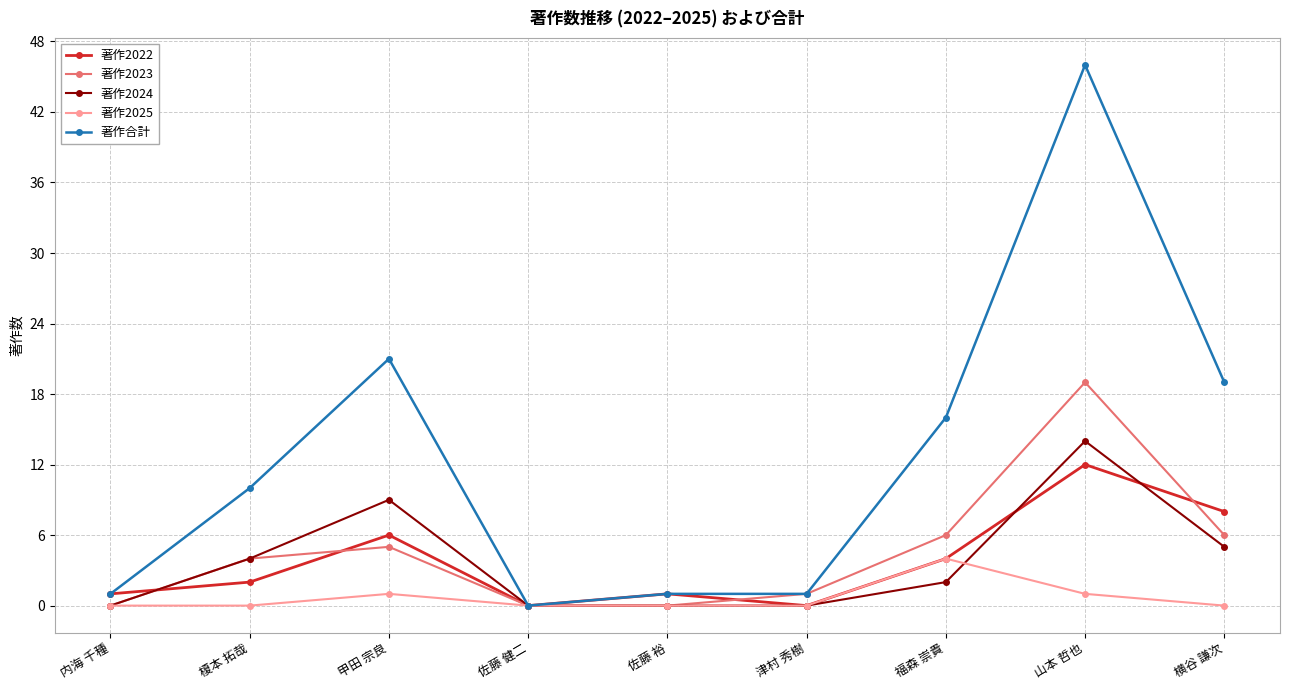

How many lines are shown in the chart?

5